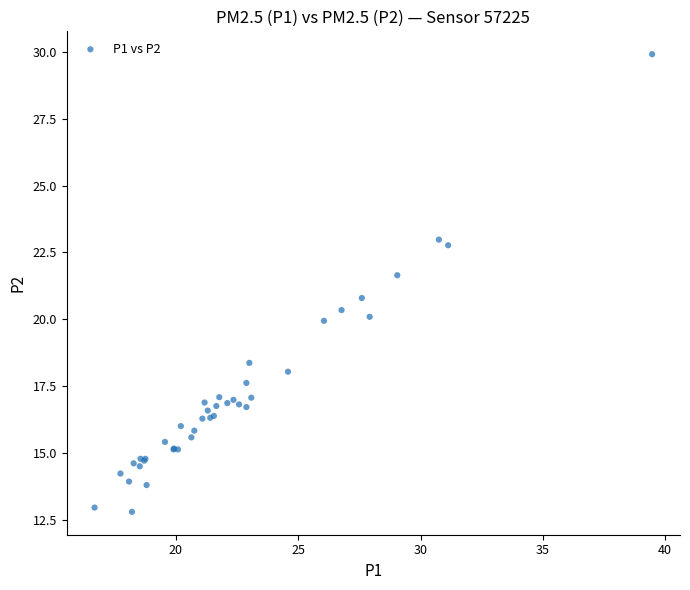

What Y value in the scatter plot is closest to 21?

20.8